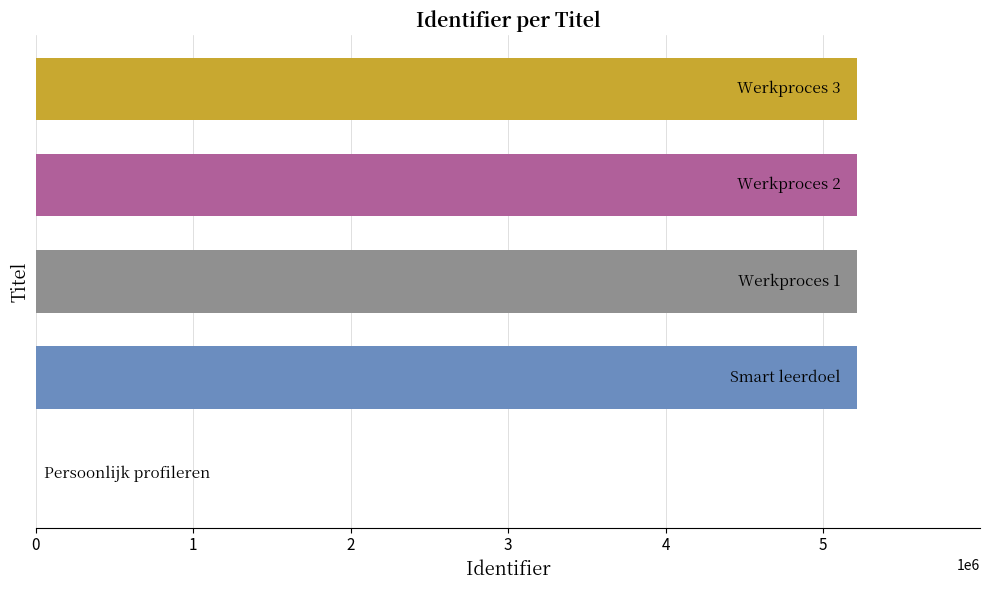

How many positive values are there?

4